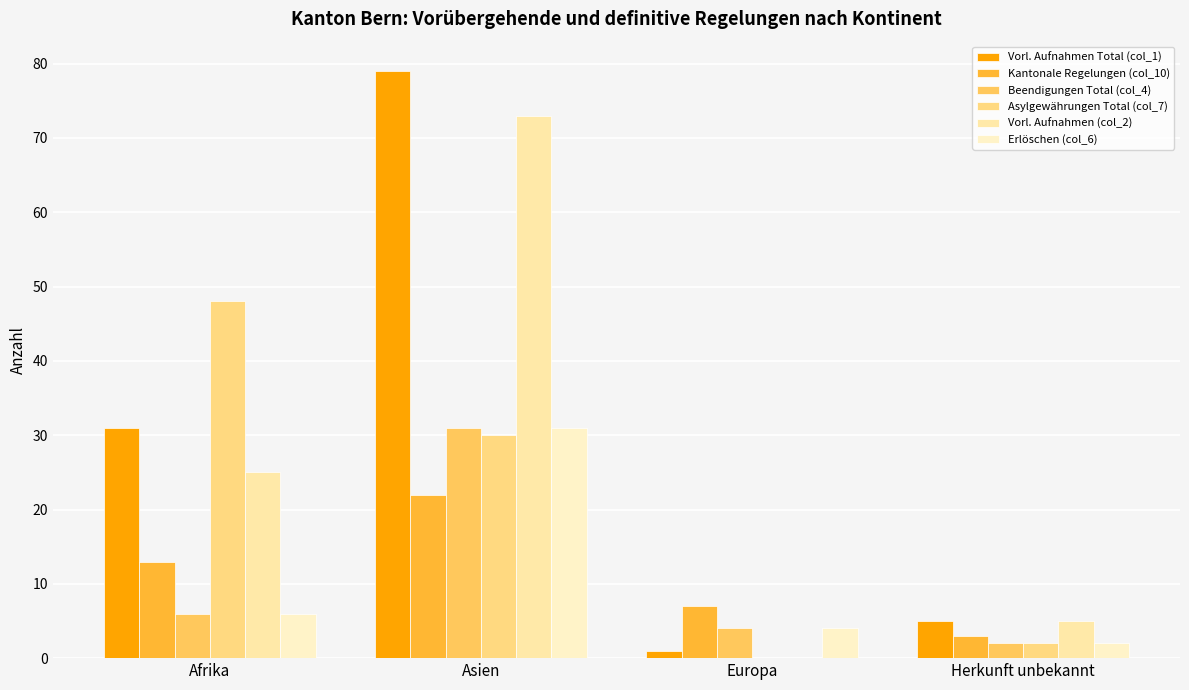

List the labels in order of Kantonale Regelungen (col_10) value, smallest first.

Herkunft unbekannt, Europa, Afrika, Asien